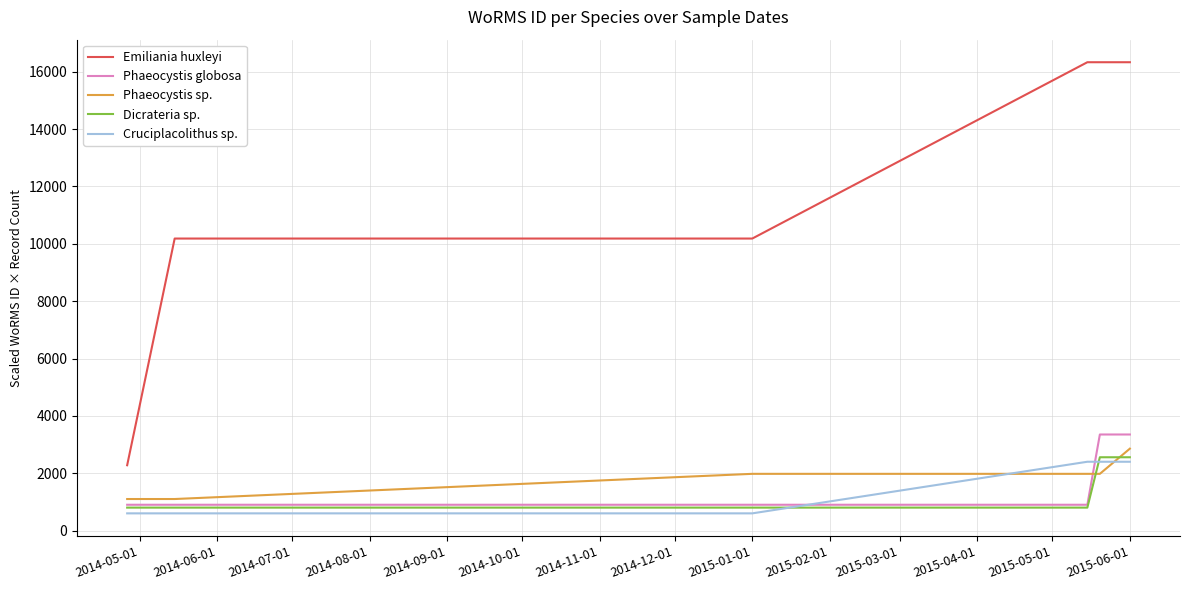

How many times do Cruciplacolithus sp. and Phaeocystis globosa cross each other?

2